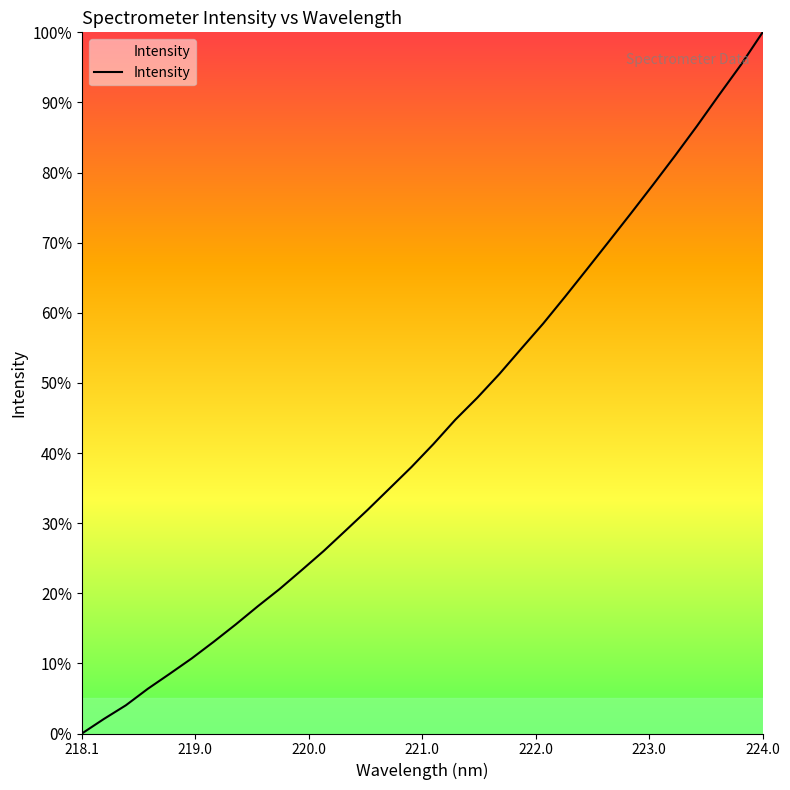

Reading left to right, transcribe all the data shown in this chart.

0.0	2.1	4.0	6.4	8.5	10.7	13.1	15.6	18.1	20.6	23.3	26.0	28.9	31.9	34.9	38.0	41.3	44.8	47.9	51.3	54.9	58.5	62.3	66.2	70.2	74.2	78.2	82.4	86.6	91.0	95.3	100.0